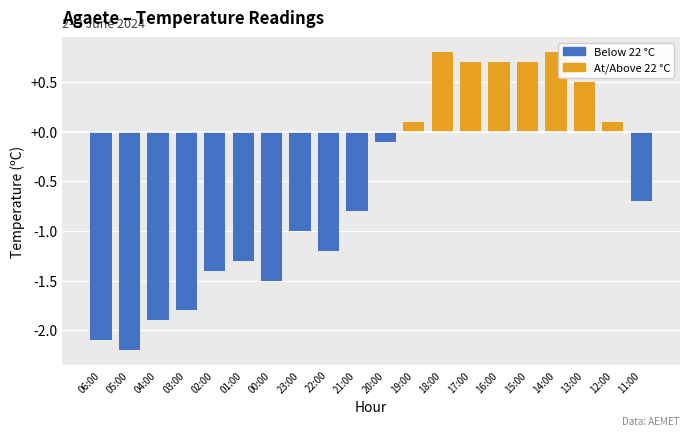

The chart shows a value of -0.7 at 11:00. True or false?

True